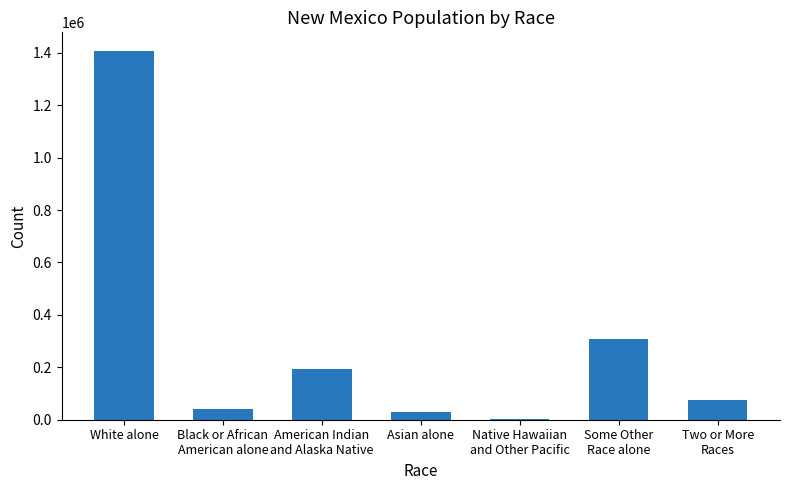

True or false: the data shows 2073055 at White alone.

False